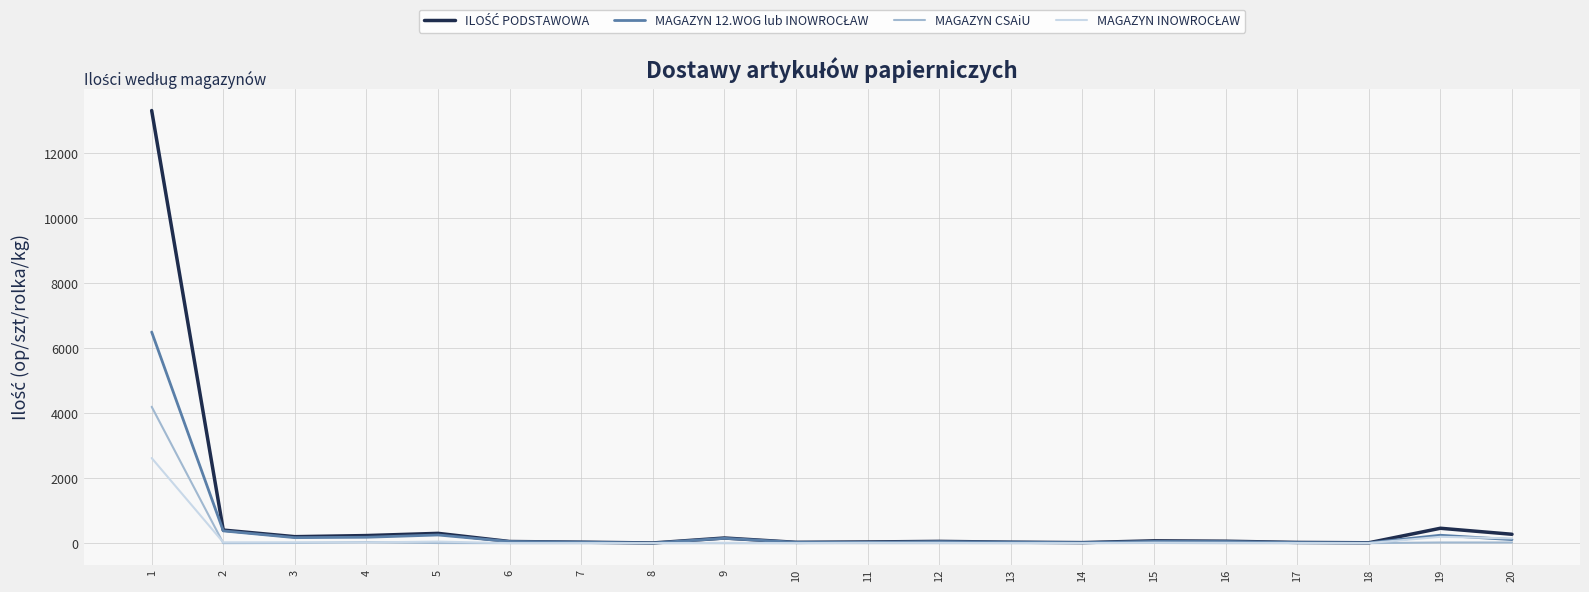

What is the greatest value displayed?

13321